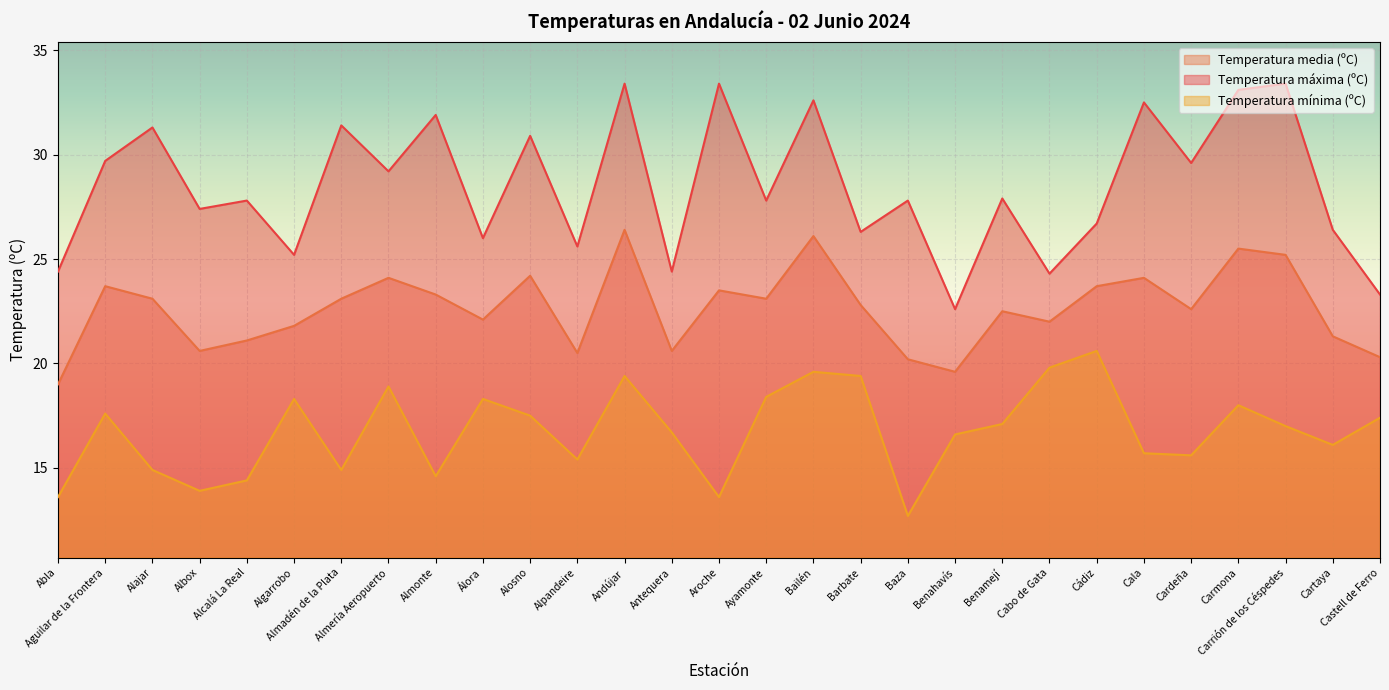

Reading left to right, list all the values displayed in this chart.

Temperatura media (ºC): 19.0	23.7	23.1	20.6	21.1	21.8	23.1	24.1	23.3	22.1	24.2	20.5	26.4	20.6	23.5	23.1	26.1	22.8	20.2	19.6	22.5	22.0	23.7	24.1	22.6	25.5	25.2	21.3	20.3
Temperatura máxima (ºC): 24.4	29.7	31.3	27.4	27.8	25.2	31.4	29.2	31.9	26.0	30.9	25.6	33.4	24.4	33.4	27.8	32.6	26.3	27.8	22.6	27.9	24.3	26.7	32.5	29.6	33.1	33.4	26.4	23.3
Temperatura mínima (ºC): 13.6	17.6	14.9	13.9	14.4	18.3	14.9	18.9	14.6	18.3	17.5	15.4	19.4	16.7	13.6	18.4	19.6	19.4	12.7	16.6	17.1	19.8	20.6	15.7	15.6	18.0	17.0	16.1	17.4